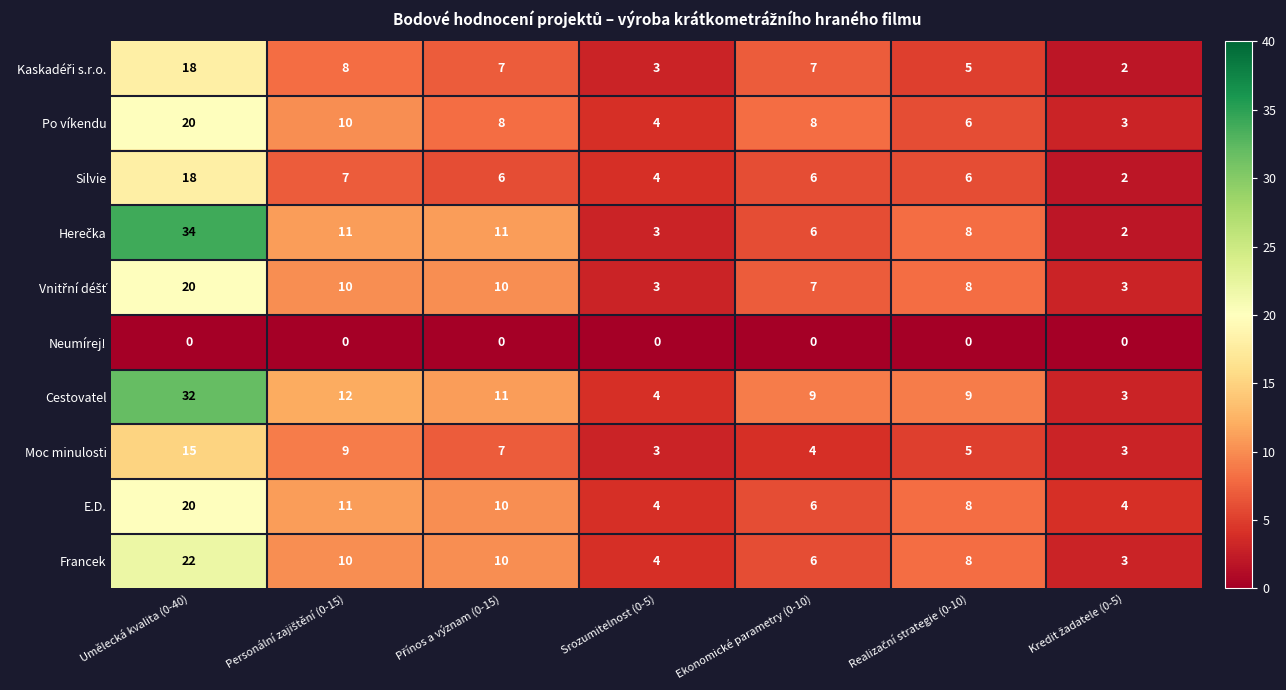

At which category is the sum across all series the highest?

Umělecká kvalita (0-40)